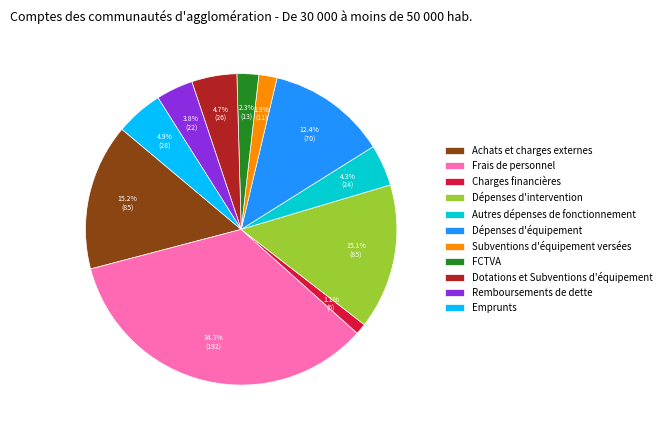

Is Autres dépenses de fonctionnement the majority of the pie?

No